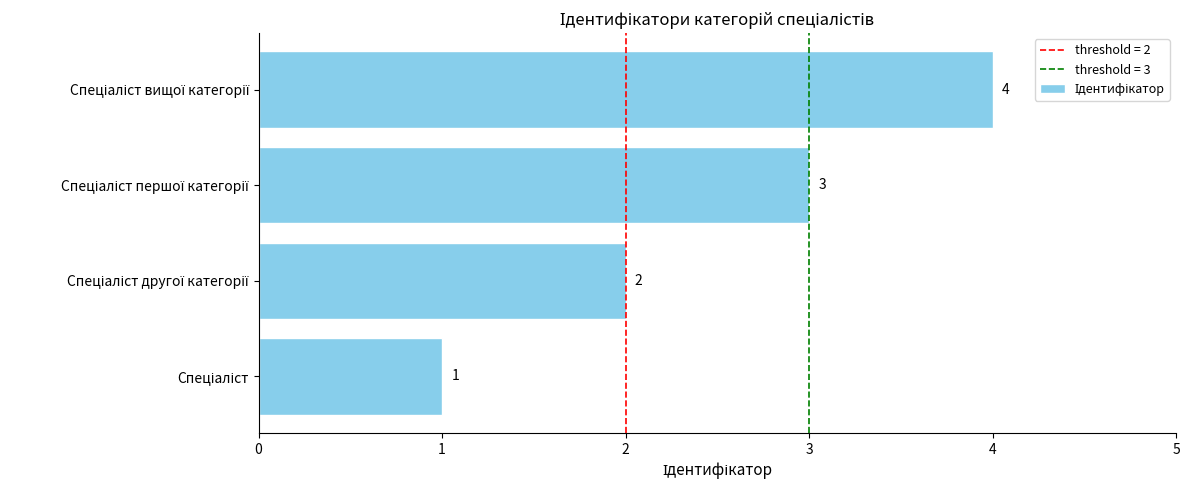

What is the difference between the maximum and minimum values?

3